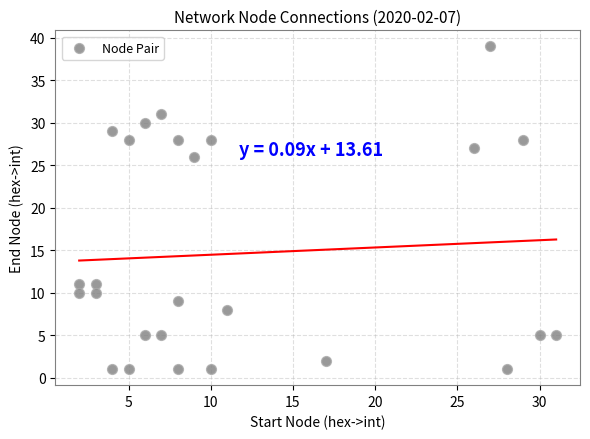

What is the range of Y values (max minus min)?

38